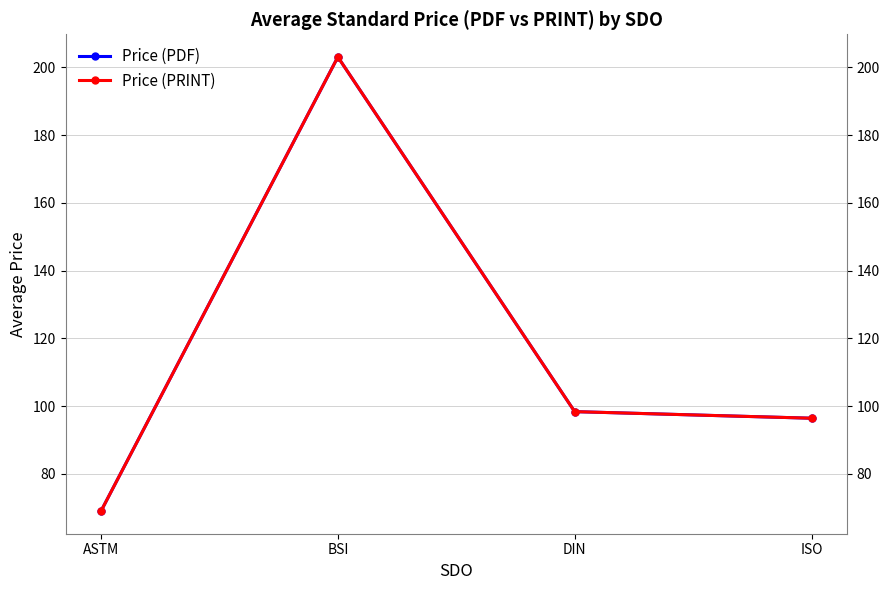

What is the label of the 2nd point from the left?

BSI